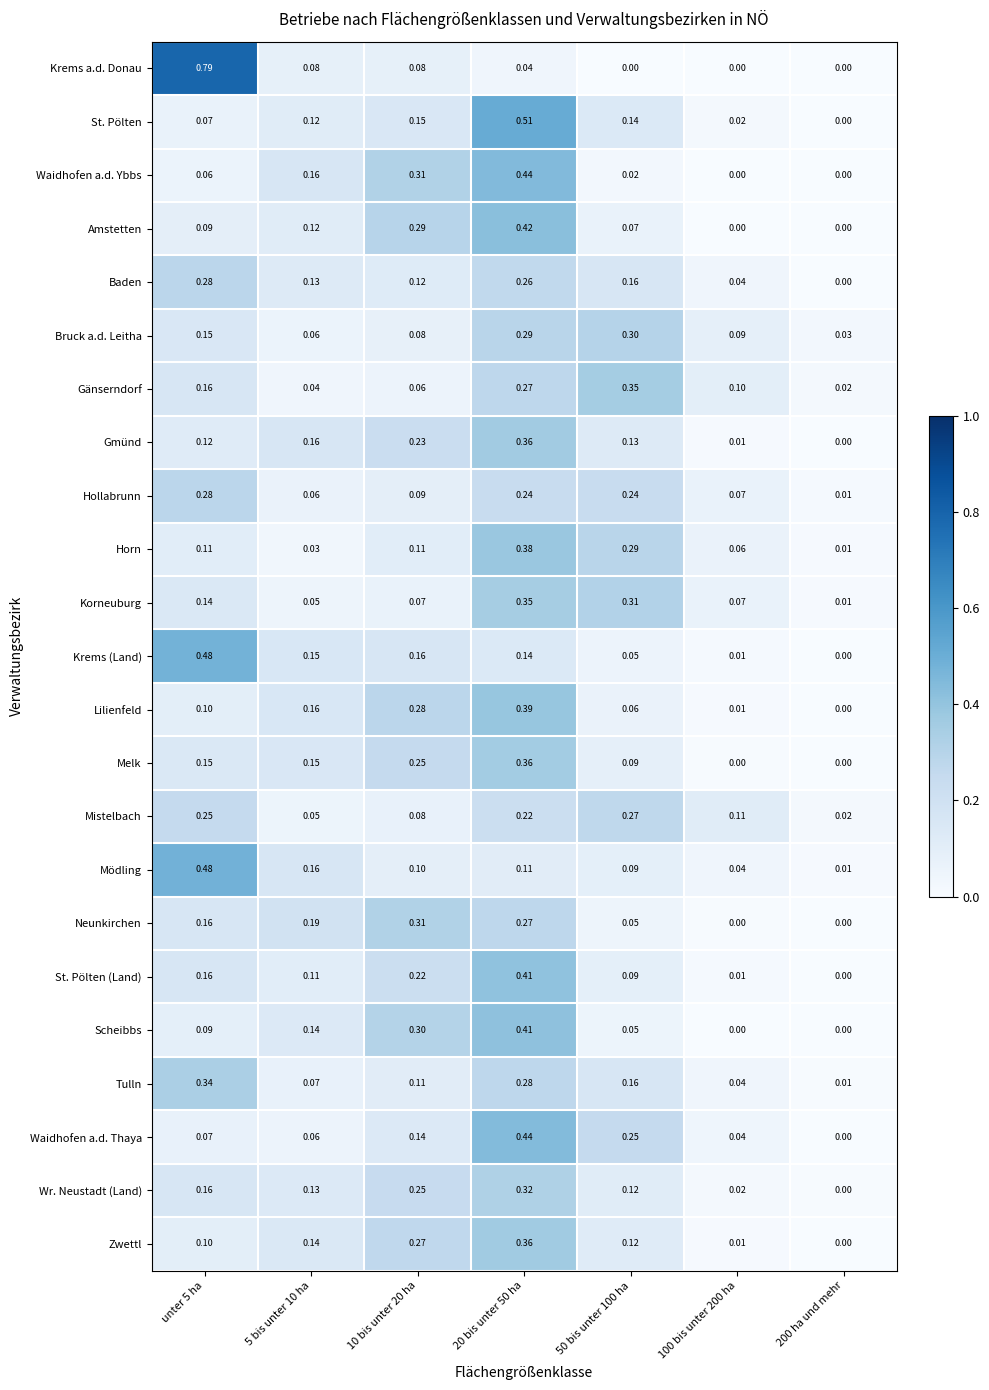

Which series changed the most between 10 bis unter 20 ha and 20 bis unter 50 ha?

St. Pölten